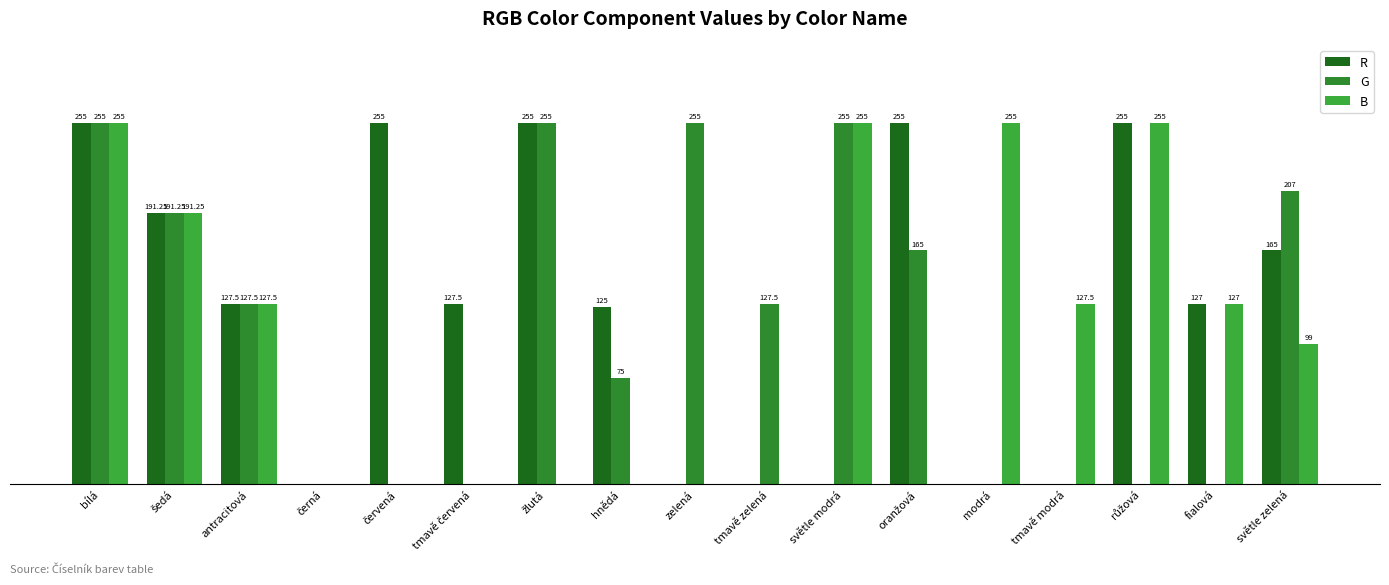

At which category does the chart reach its minimum across all series?

černá